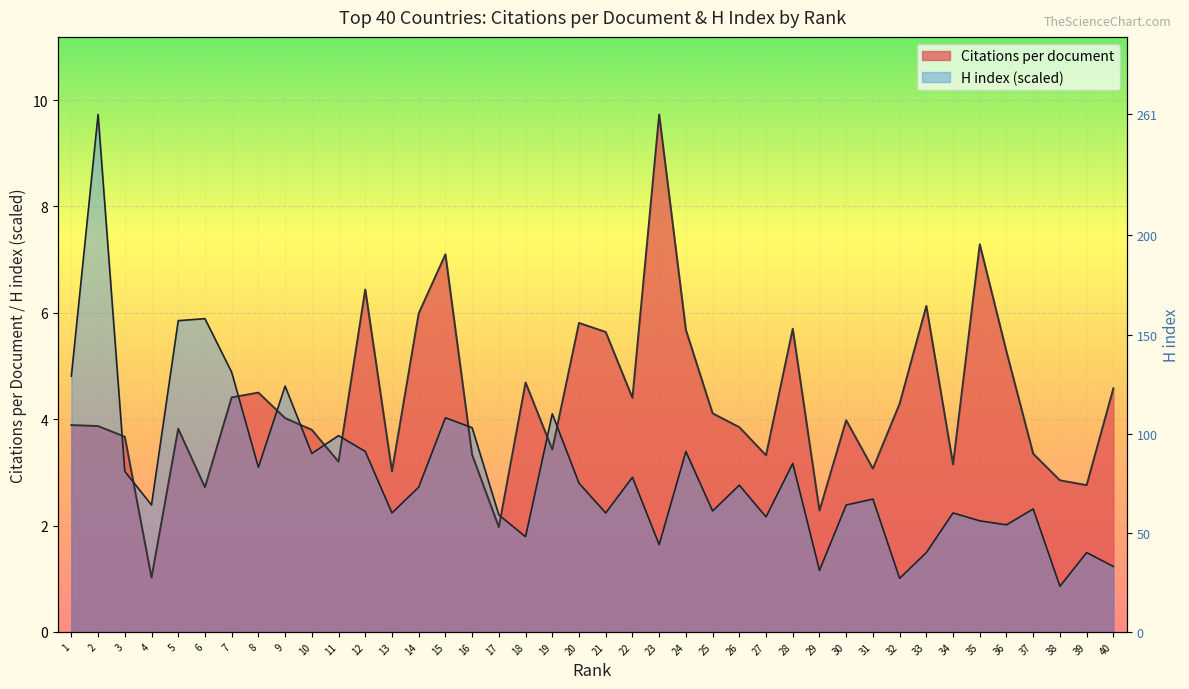

Reading right to left, list all the values displayed in this chart.

Citations per document: 40=4.6	39=2.8	38=2.9	37=3.4	36=5.3	35=7.3	34=3.1	33=6.1	32=4.3	31=3.1	30=4.0	29=2.3	28=5.7	27=3.3	26=3.9	25=4.1	24=5.7	23=9.7	22=4.4	21=5.6	20=5.8	19=3.4	18=4.7	17=2.0	16=3.3	15=7.1	14=6.0	13=3.0	12=6.4	11=3.2	10=3.8	9=4.0	8=4.5	7=4.4	6=2.7	5=3.8	4=1.0	3=3.7	2=3.9	1=3.9
H index: 40=1.2	39=1.5	38=0.9	37=2.3	36=2.0	35=2.1	34=2.2	33=1.5	32=1.0	31=2.5	30=2.4	29=1.2	28=3.2	27=2.2	26=2.8	25=2.3	24=3.4	23=1.6	22=2.9	21=2.2	20=2.8	19=4.1	18=1.8	17=2.2	16=3.8	15=4.0	14=2.7	13=2.2	12=3.4	11=3.7	10=3.4	9=4.6	8=3.1	7=4.9	6=5.9	5=5.9	4=2.4	3=3.0	2=9.7	1=4.8